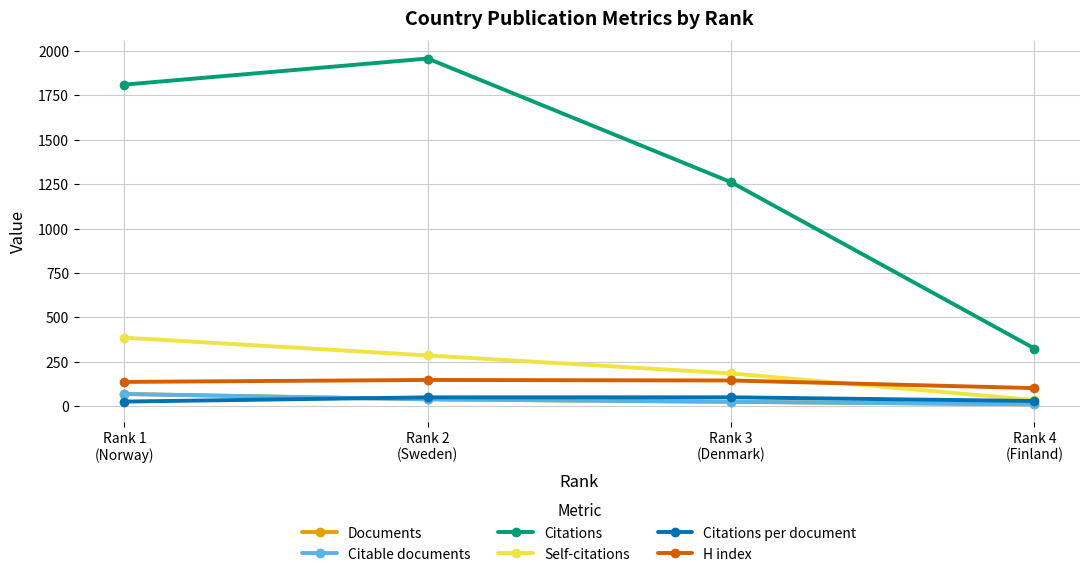

Which category has the highest value in the Self-citations series?

Rank 1
(Norway)